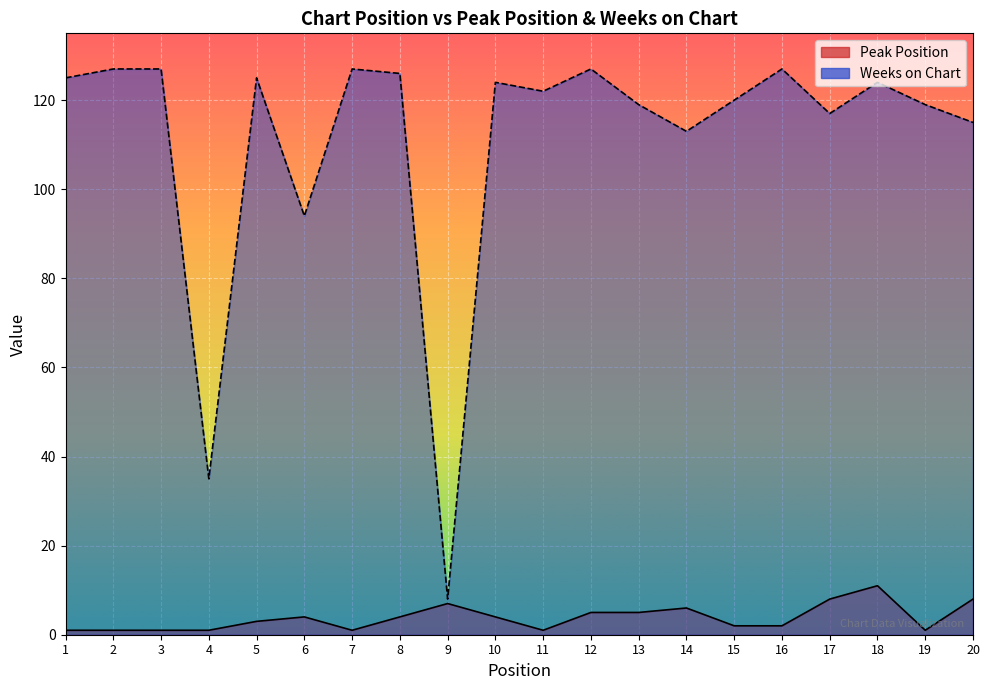

What is the average value of the Peak Position series?

4